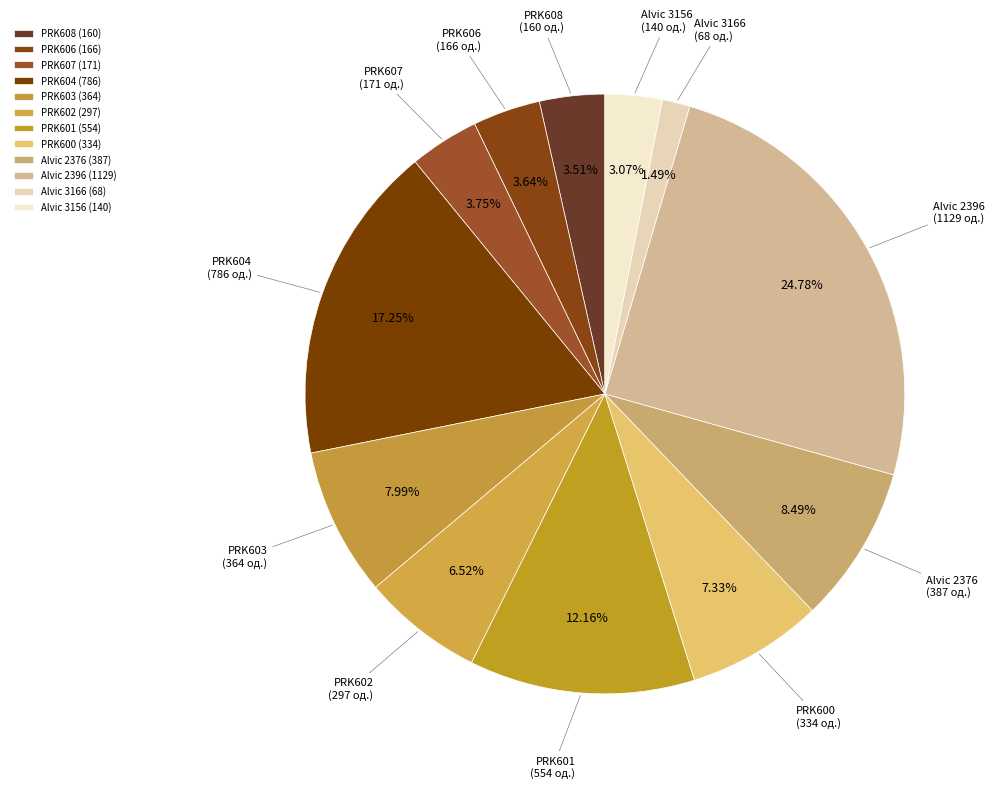

Is it true that Alvic 3166 is 9% of the pie?

False